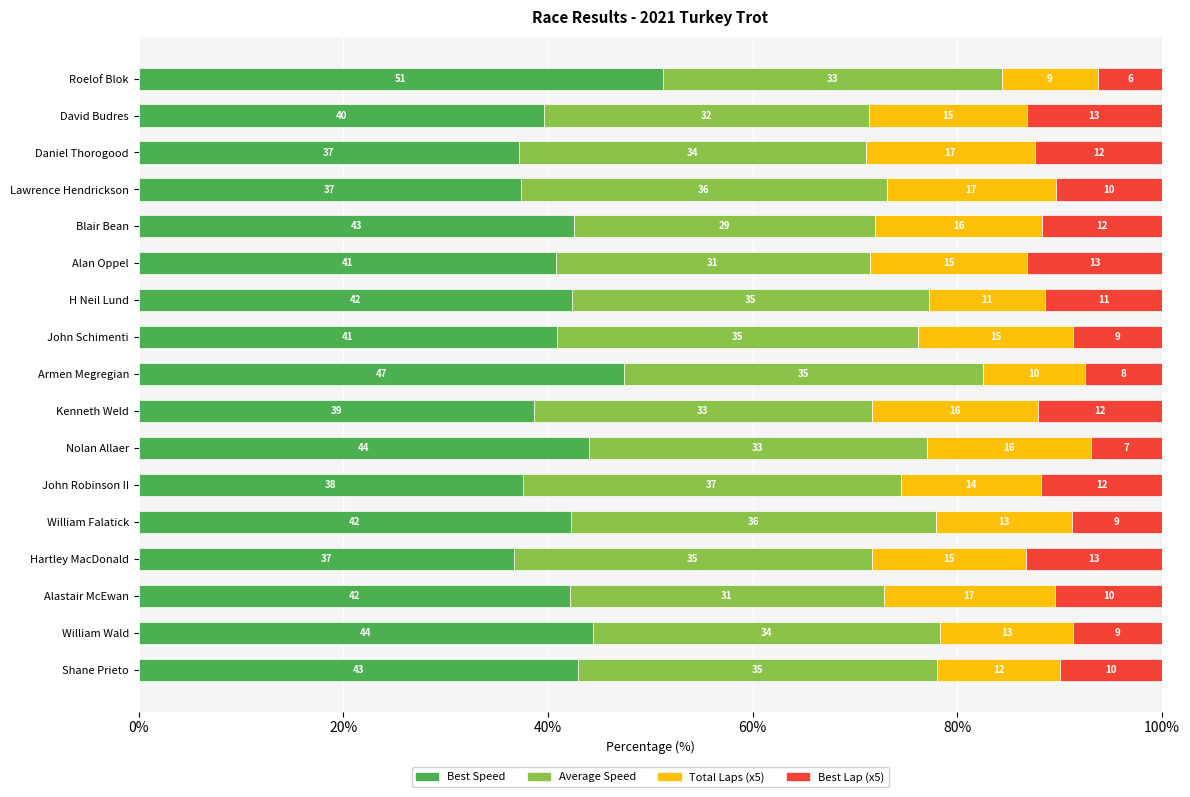

What is the total value across all series at Lawrence Hendrickson?

100.0